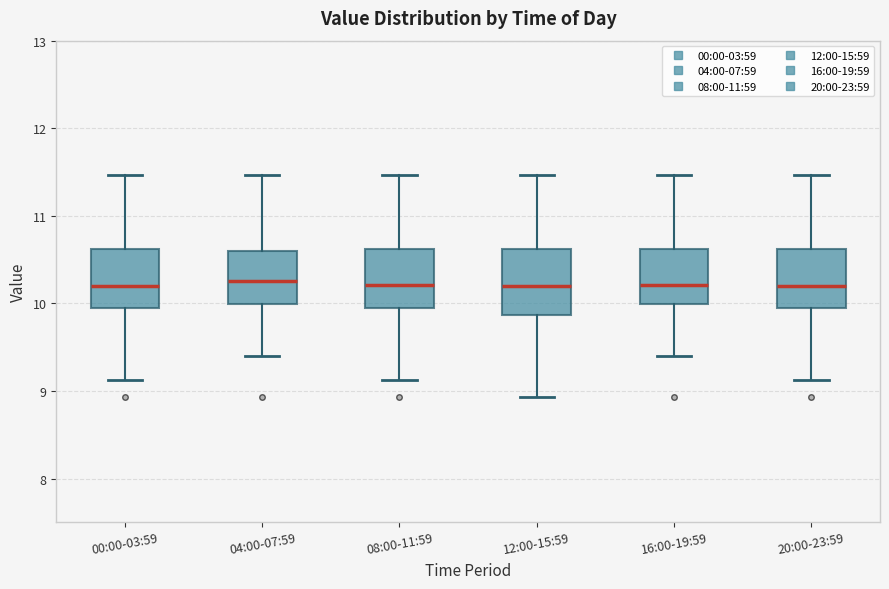

Reading left to right, read every box against the y-axis: the position of its median line, the range the box covers, and the ends of its whiskers. The values are not printed on the chart, so give them approximately, as read against the axis.

00:00-03:59: median 10.2, box 9.9 to 10.6, whiskers 9.1 to 11.5
04:00-07:59: median 10.3, box 10.0 to 10.6, whiskers 9.4 to 11.5
08:00-11:59: median 10.2, box 9.9 to 10.6, whiskers 9.1 to 11.5
12:00-15:59: median 10.2, box 9.9 to 10.6, whiskers 8.9 to 11.5
16:00-19:59: median 10.2, box 10.0 to 10.6, whiskers 9.4 to 11.5
20:00-23:59: median 10.2, box 9.9 to 10.6, whiskers 9.1 to 11.5